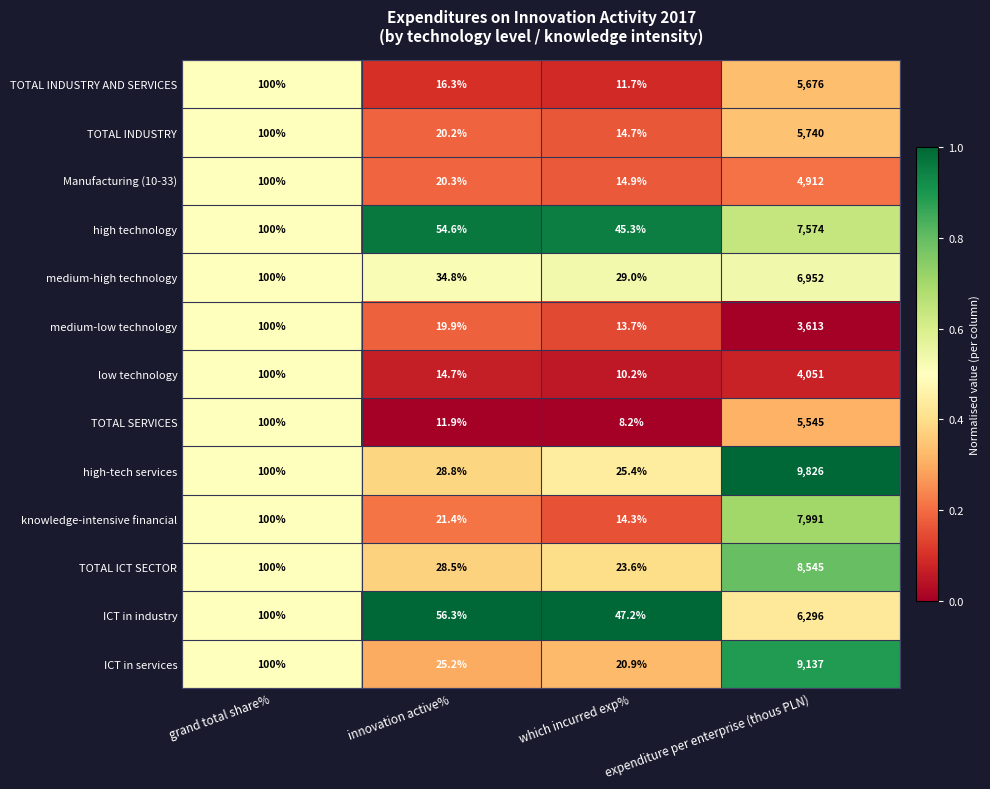

Between innovation active% and expenditure per enterprise (thous PLN), which series saw the biggest shift?

high-tech services